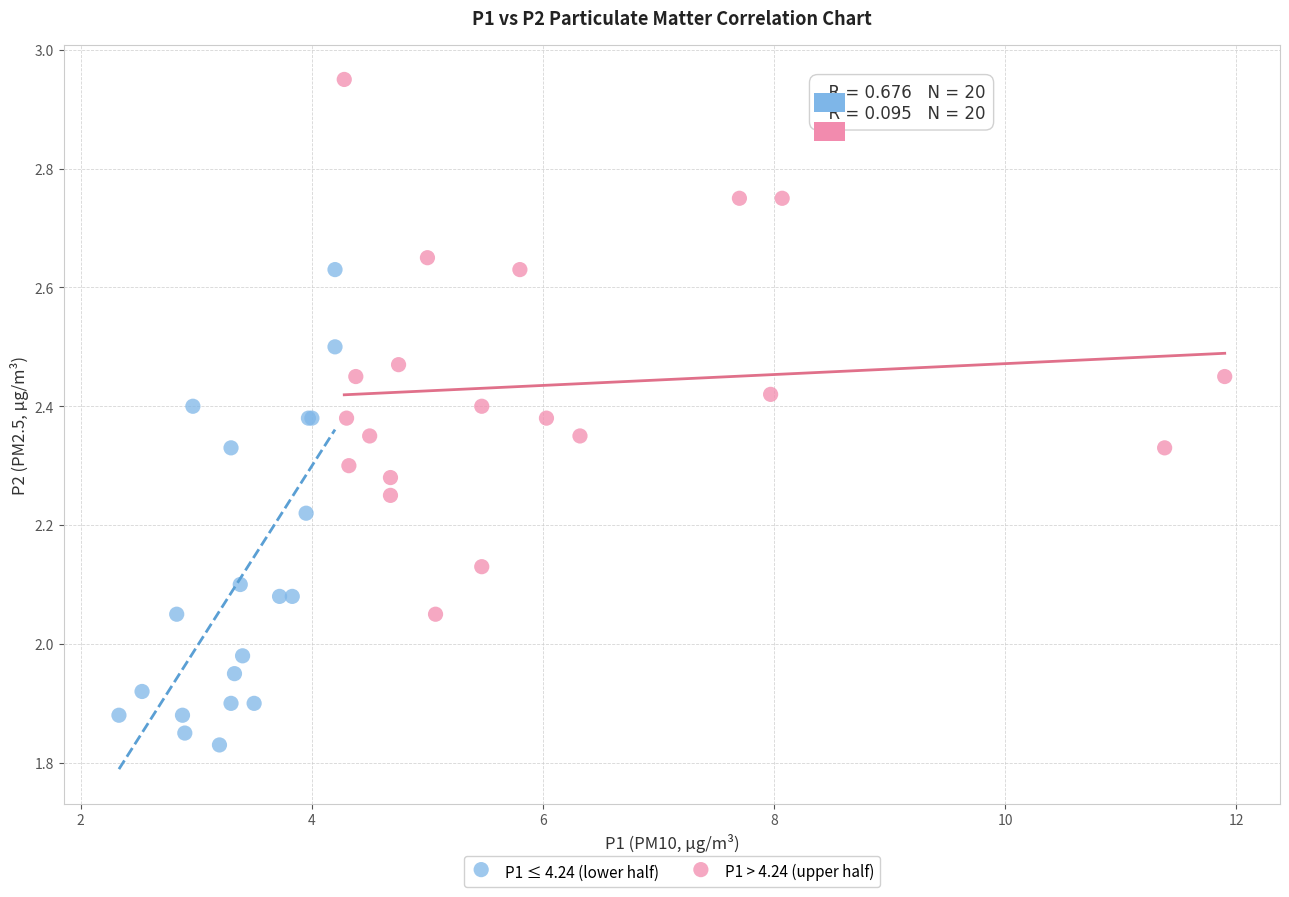

Which series contains the highest Y value?

P1 > 4.24 (upper half)